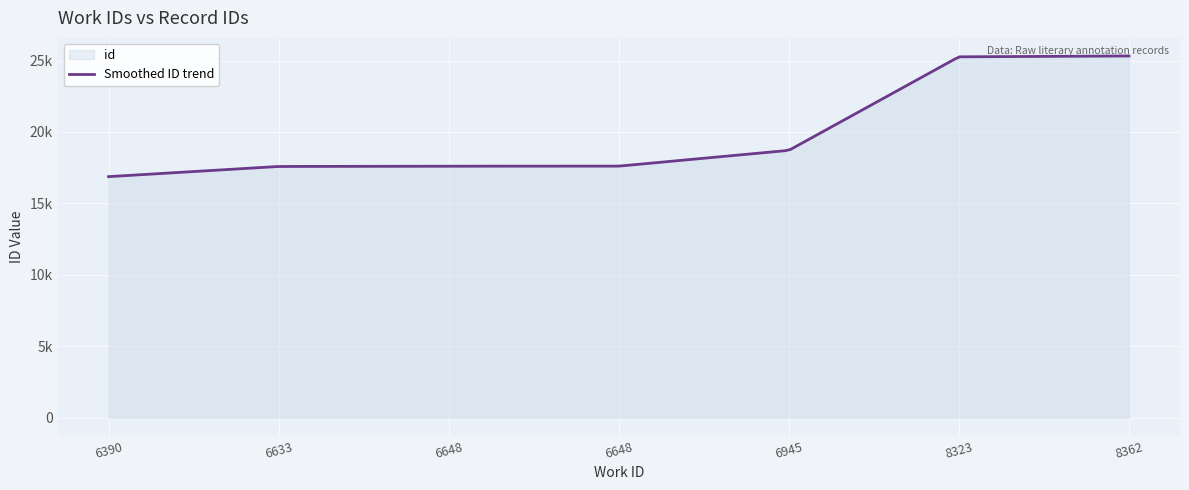

What is the sum of the values at 6633 and 6648?

35193